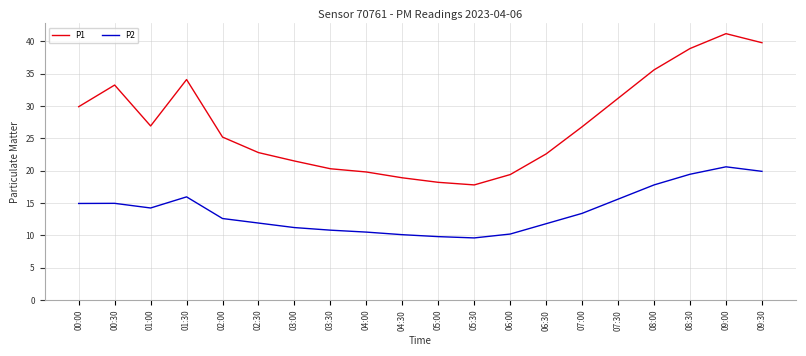

Which label corresponds to the largest value in the chart?

09:00